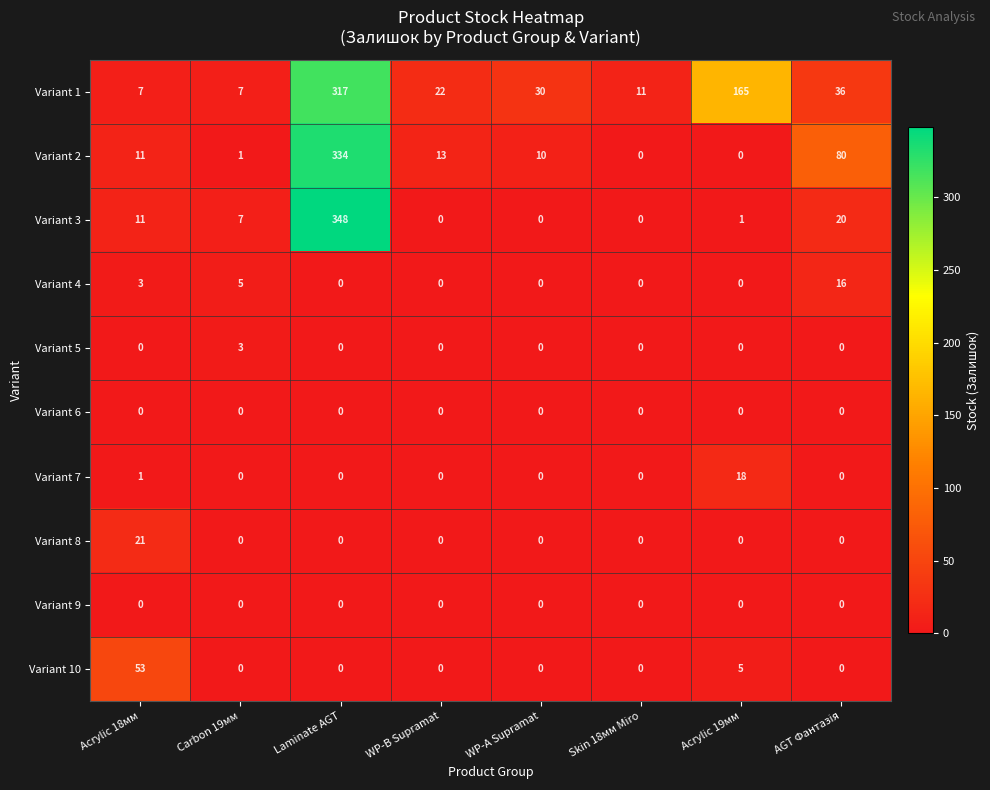

True or false: Variant 10 has a value of 2 at Acrylic 19мм.

False